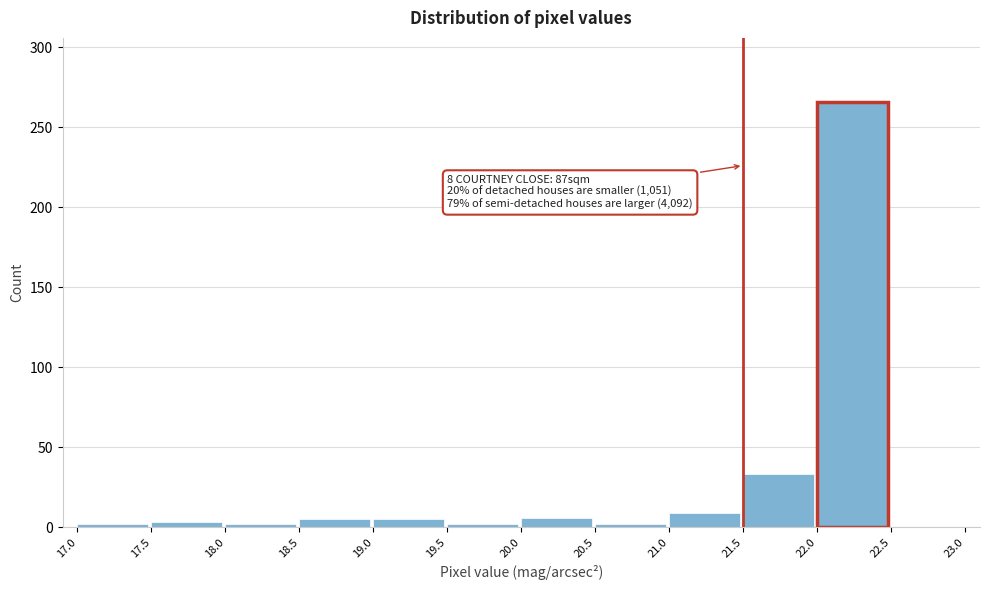

Which range on the x-axis has the tallest bar?

22.0 to 22.5